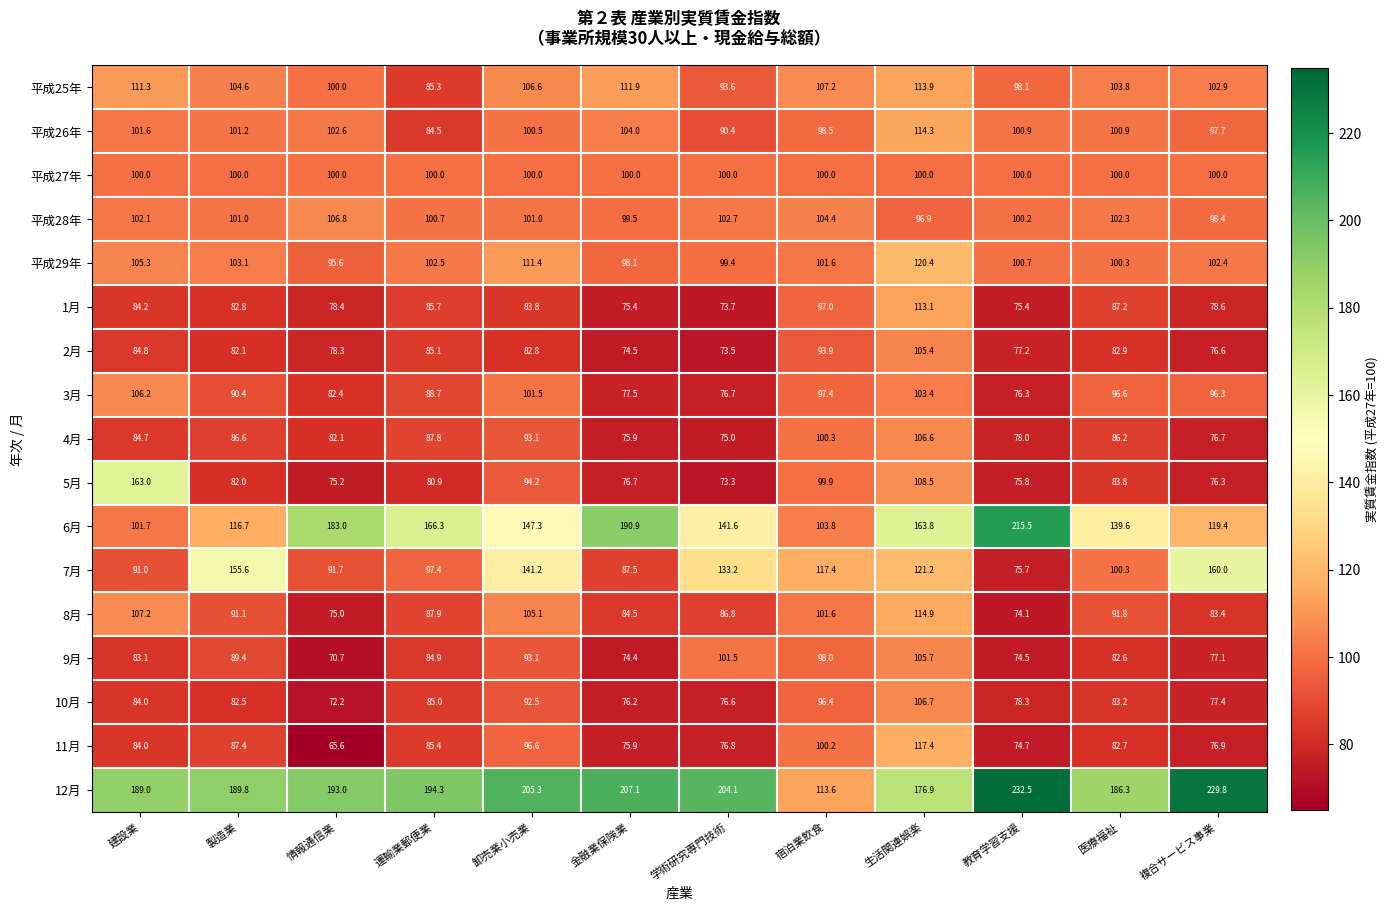

List the series in order of their peak value, highest first.

12月, 6月, 5月, 7月, 平成29年, 11月, 8月, 平成26年, 平成25年, 1月, 平成28年, 10月, 4月, 3月, 9月, 2月, 平成27年